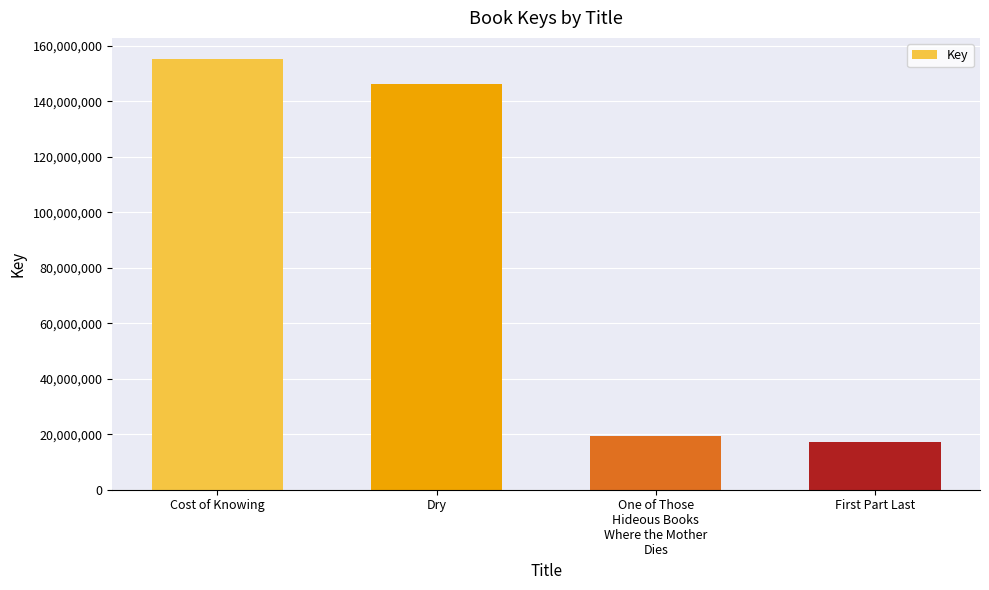

Which category has the highest value across all series?

Cost of Knowing